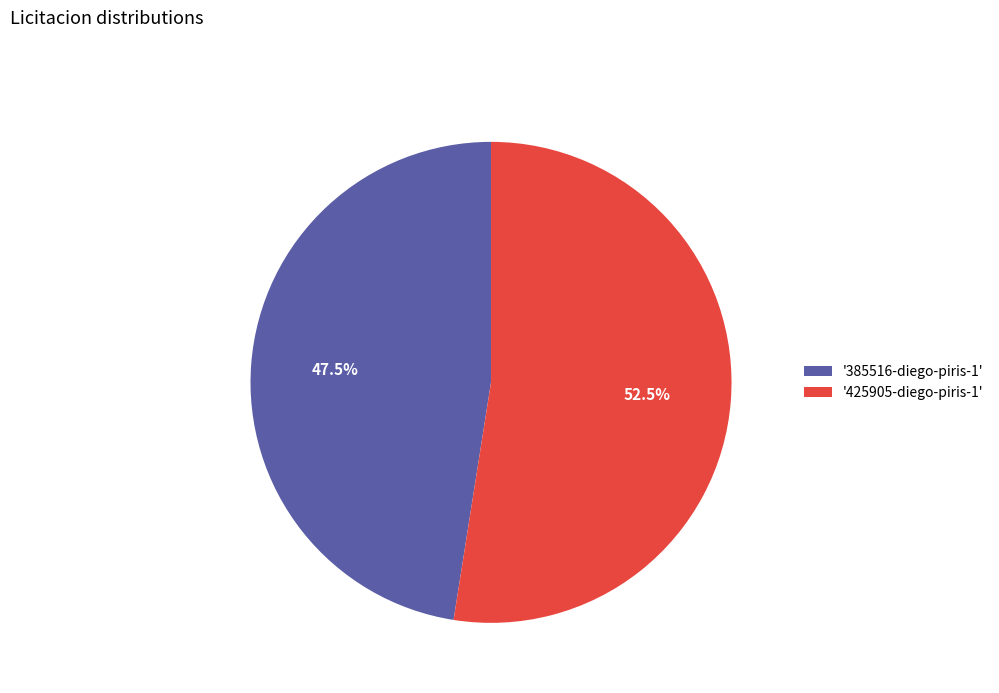

What is the majority slice?

'425905-diego-piris-1'